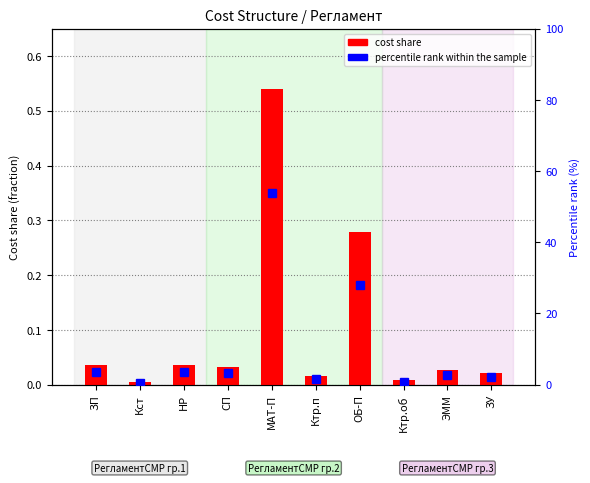

List the series in order of their overall mean, highest first.

percentile rank within the sample, cost share